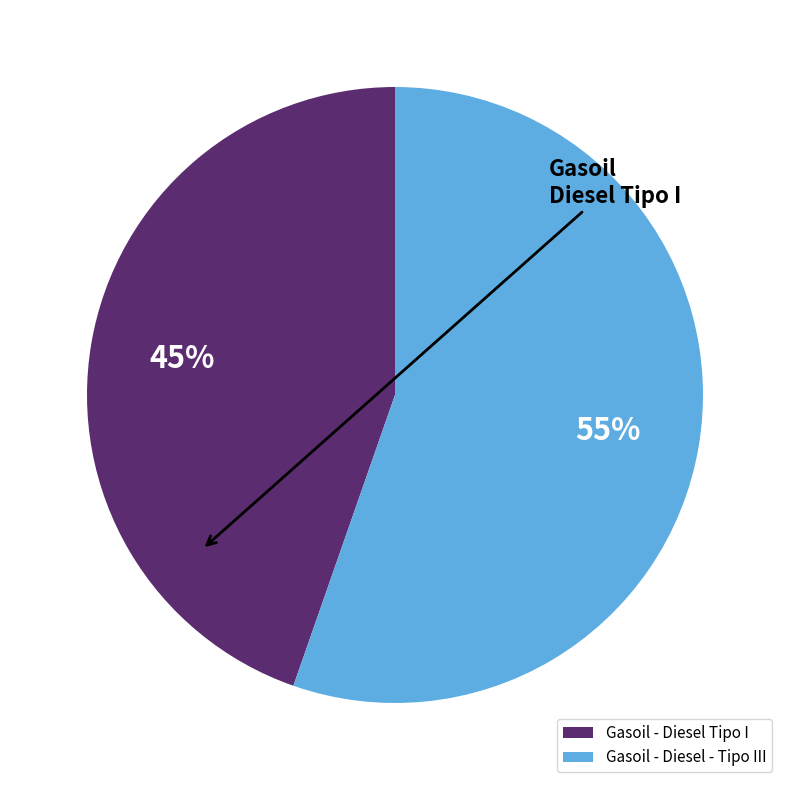

True or false: Gasoil - Diesel - Tipo III accounts for 55% of the total.

True